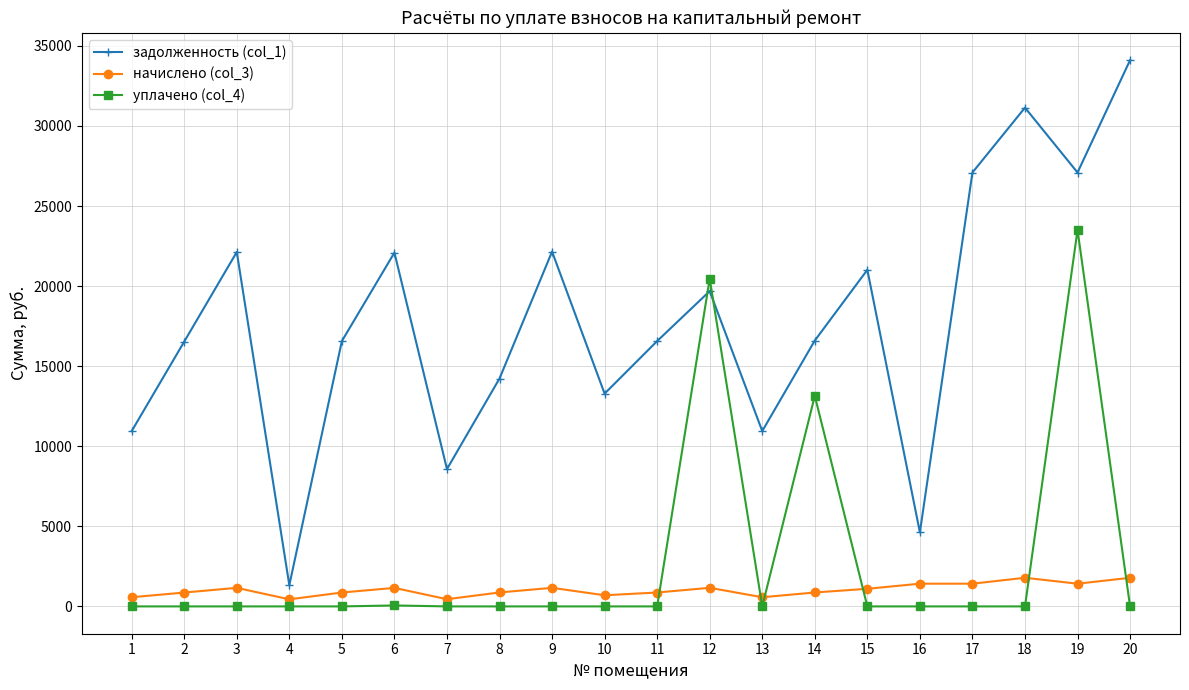

What value does the задолженность (col_1) series have at 9?

22154.0